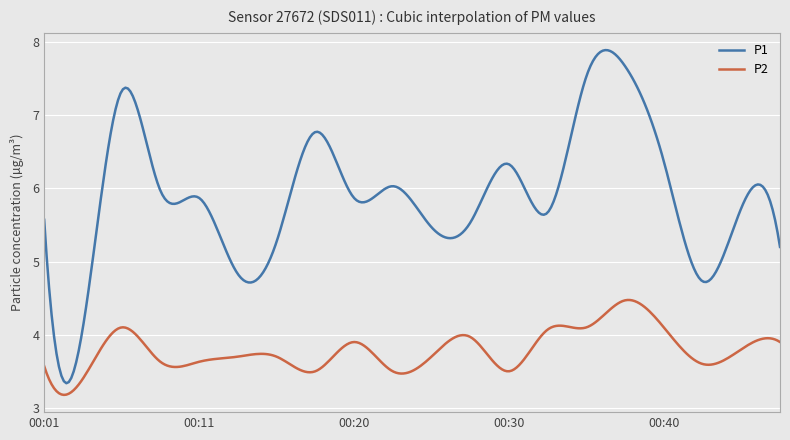

Does the chart display data point markers on the line(s)?

No